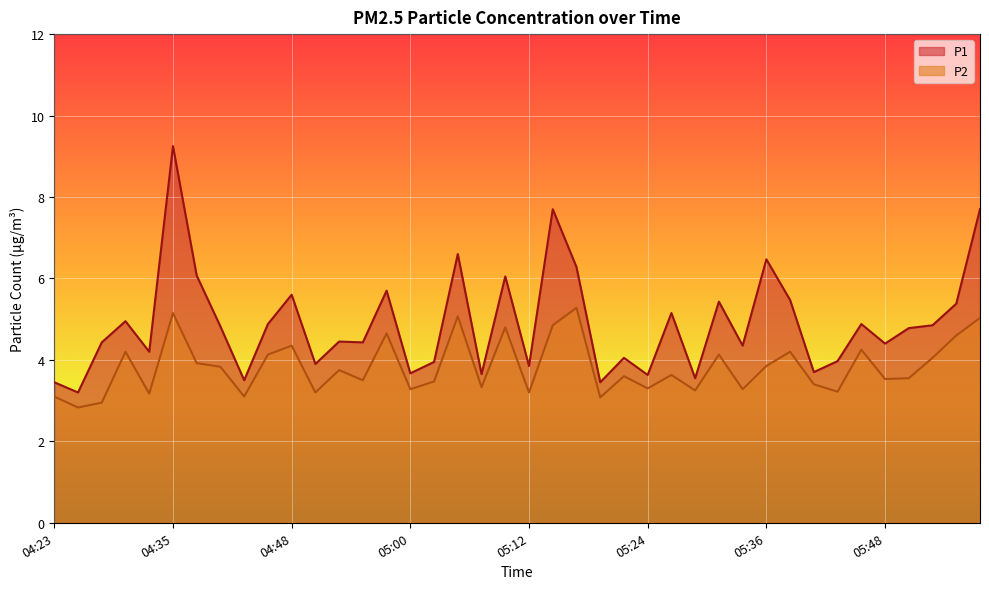

What position from the right is 05:41?

8